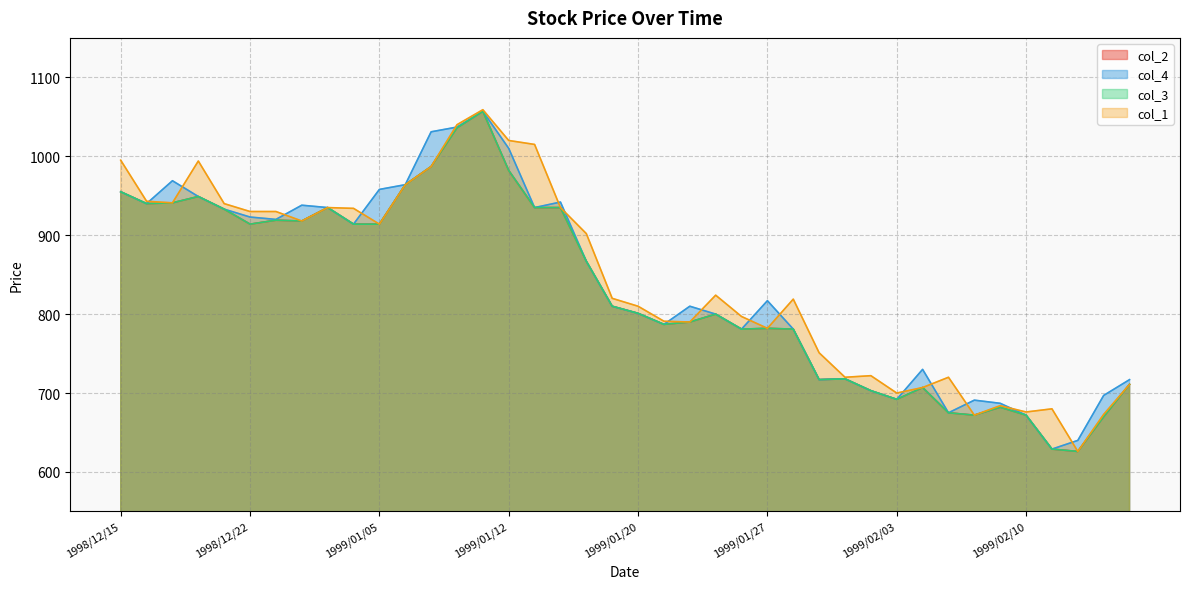

True or false: col_1 and col_3 cross at least once.

False